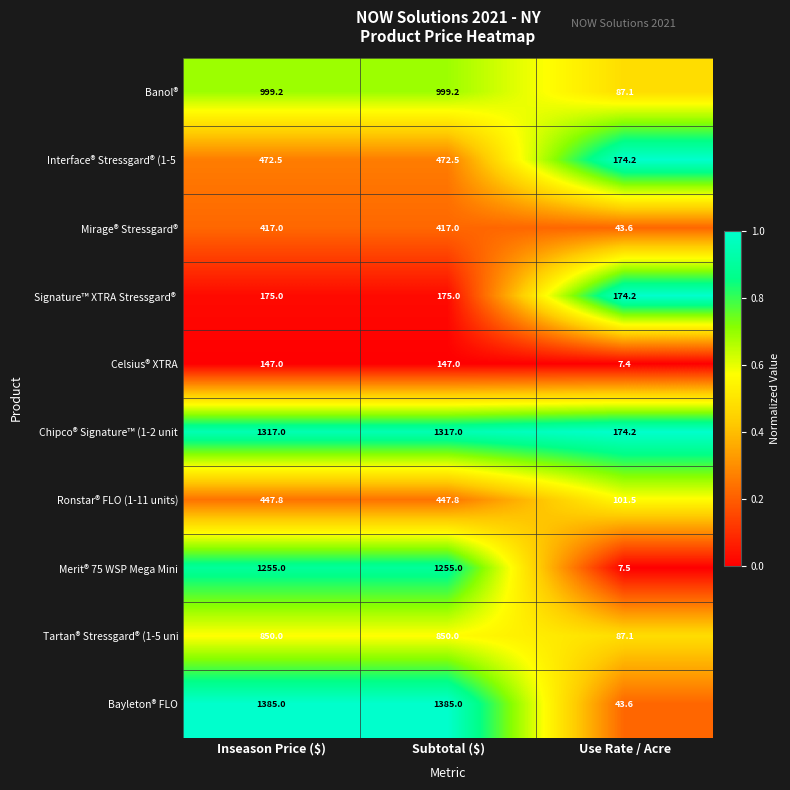

What is the difference between the highest and lowest values at Inseason Price ($)?

1238.0